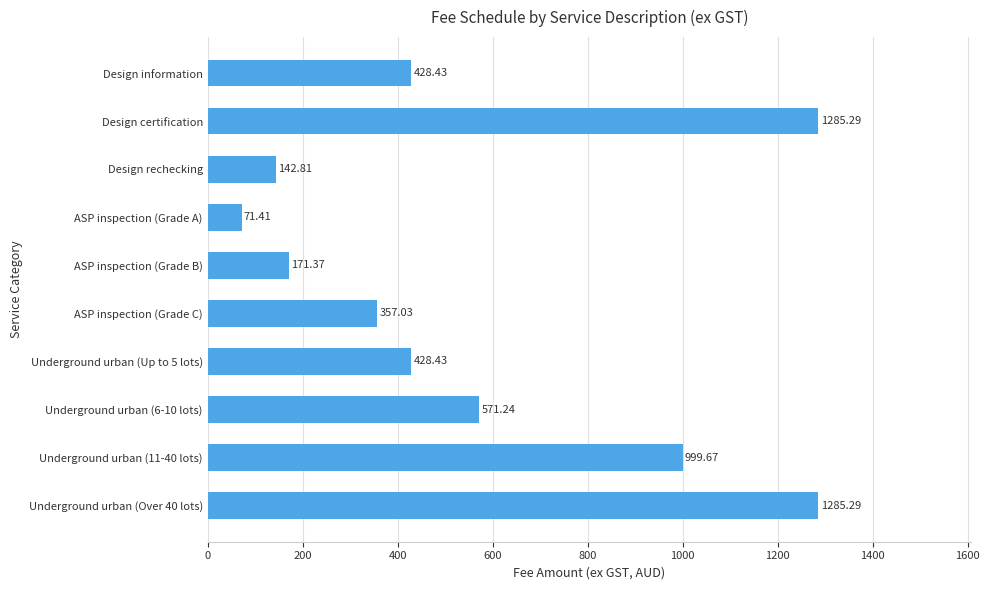

What is the ratio of the value at Design rechecking to the value at Design information?

0.3